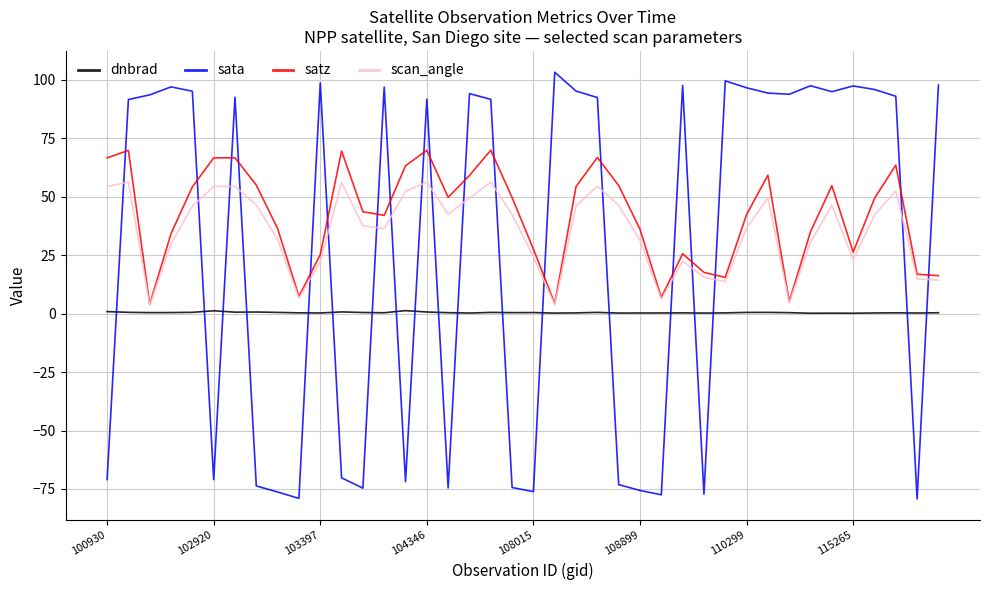

Is this an area chart (filled region under the line)?

No